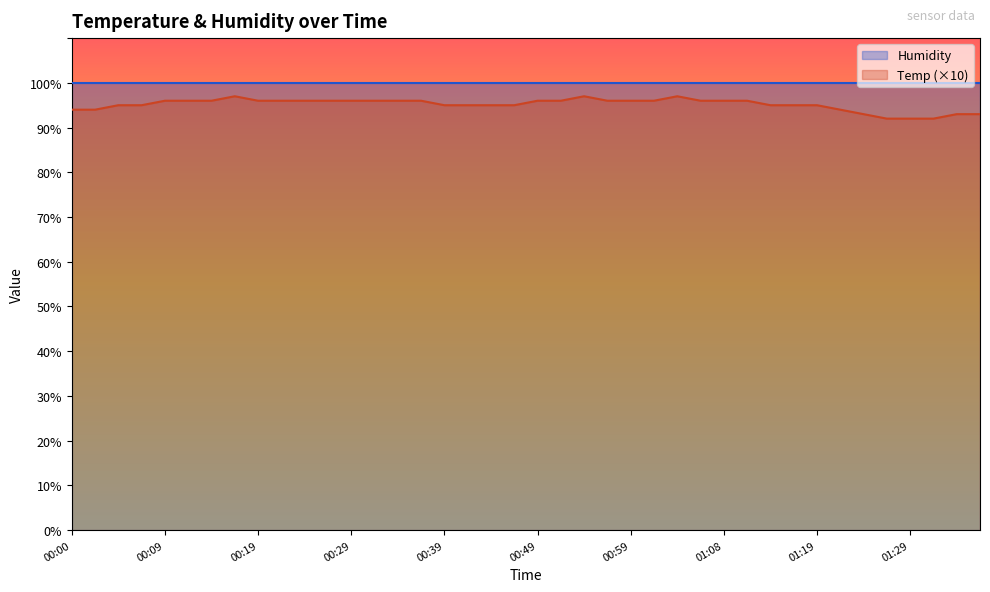

What is the label of the 11th point from the right?

01:11